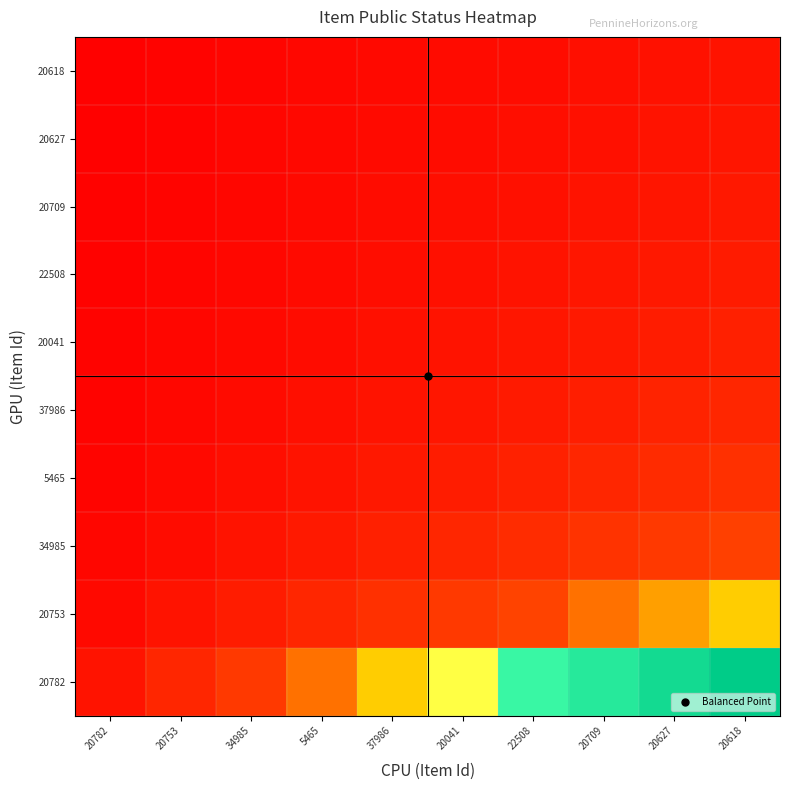

Rank the series at 34985 from lowest to highest value.

20618, 20627, 20709, 22508, 20041, 37986, 5465, 34985, 20753, 20782